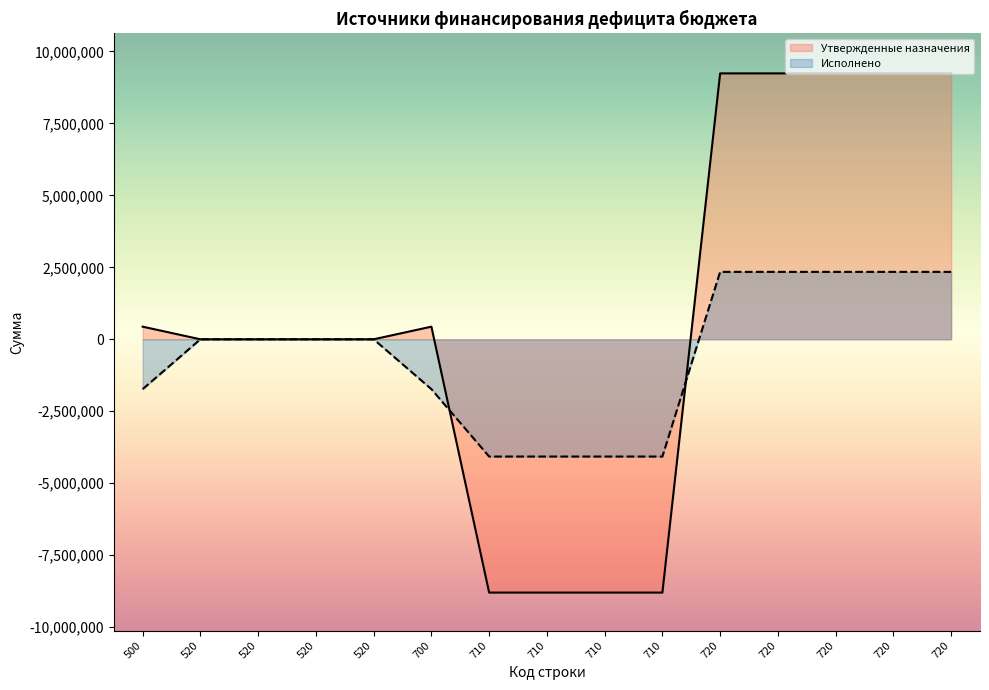

True or false: Исполнено has more than 1 interior local peaks.

False